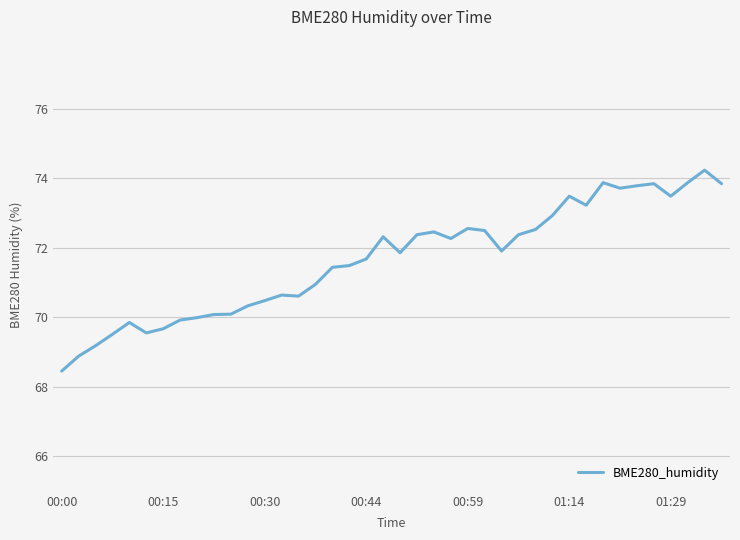

Does the chart have visible grid lines?

Yes